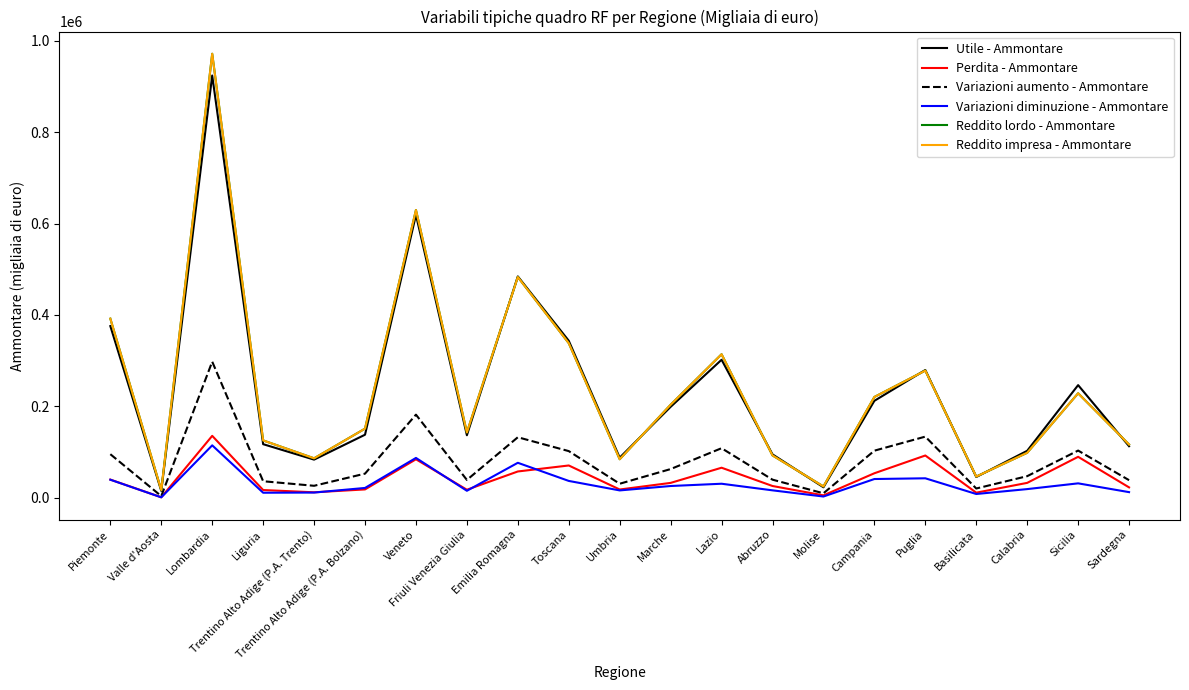

What are all the series names shown in the legend?

Utile - Ammontare, Perdita - Ammontare, Variazioni aumento - Ammontare, Variazioni diminuzione - Ammontare, Reddito lordo - Ammontare, Reddito impresa - Ammontare